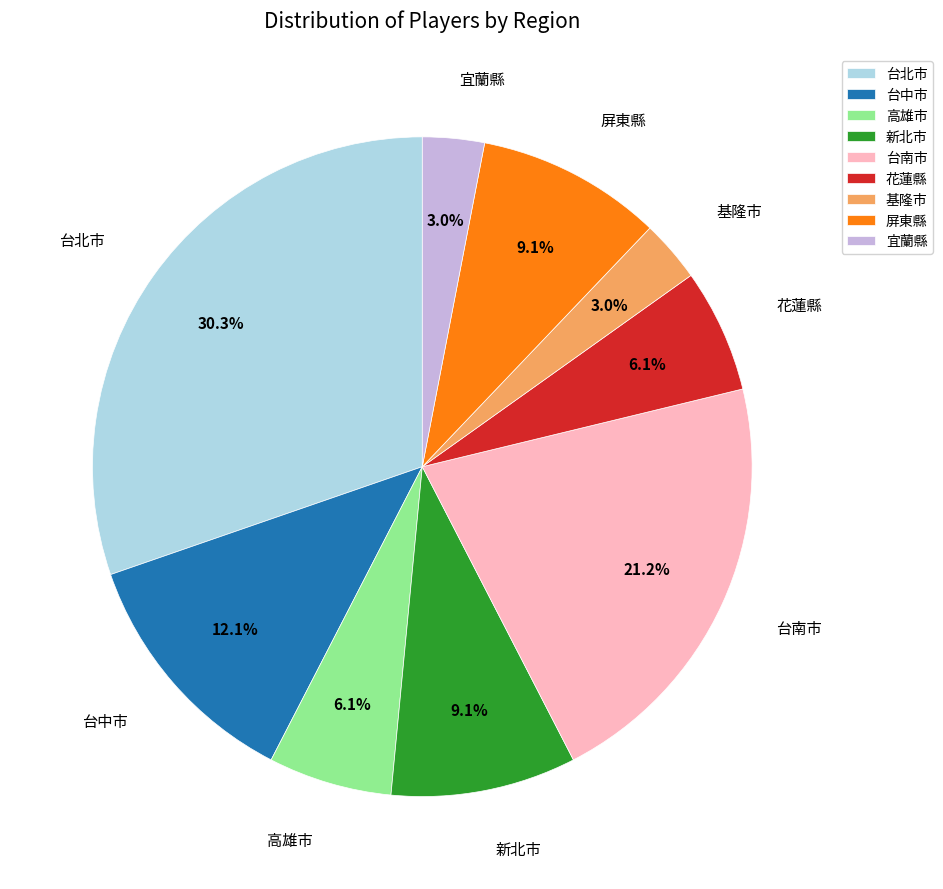

Which slice is the largest?

台北市